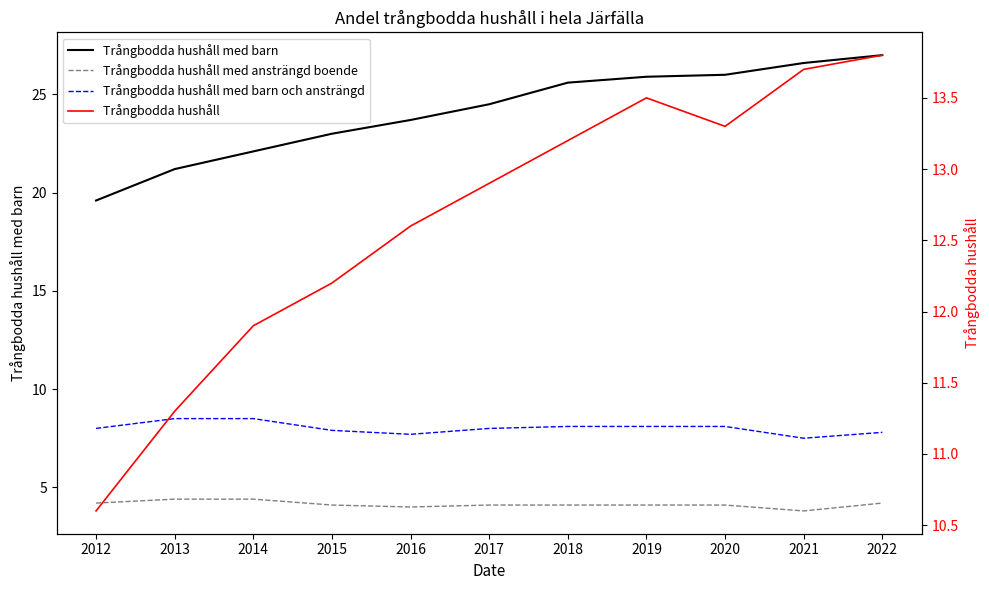

List the labels in order of Trångbodda hushåll value, smallest first.

2012, 2013, 2014, 2015, 2016, 2017, 2018, 2020, 2019, 2021, 2022